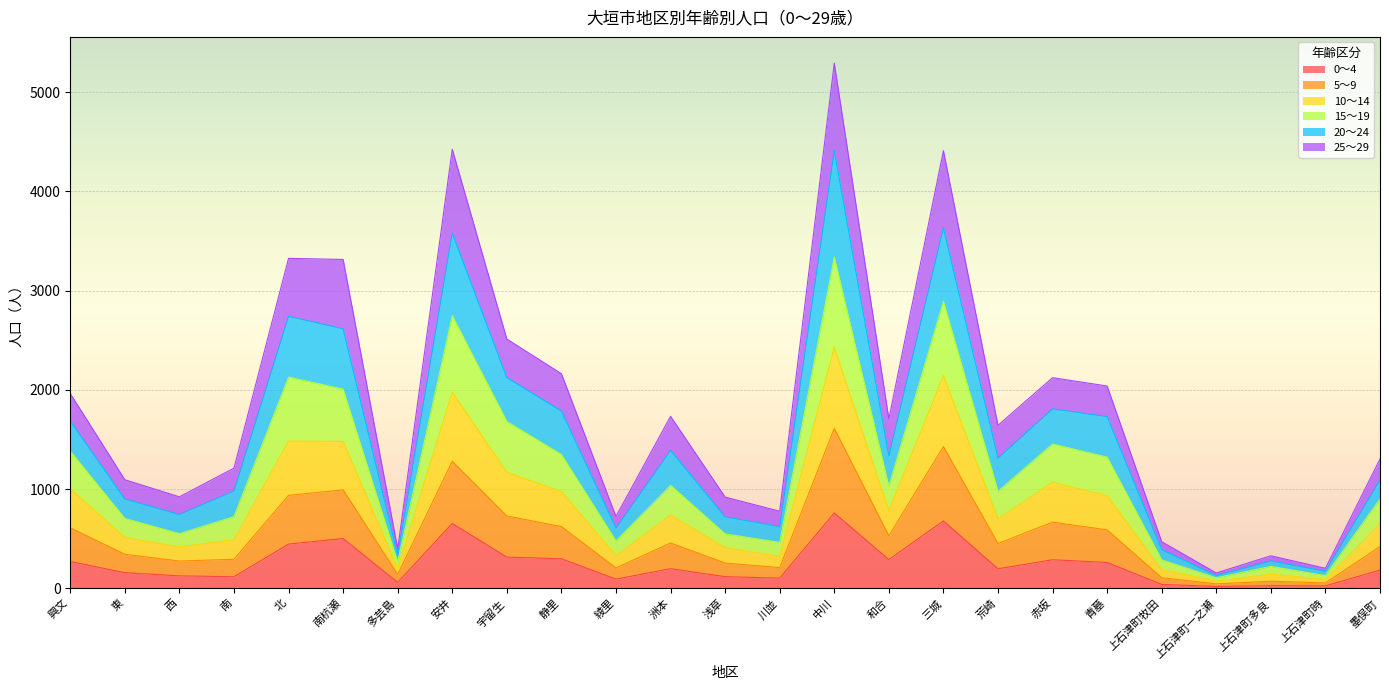

The value of 0～4 at 三城 is 302. True or false?

False